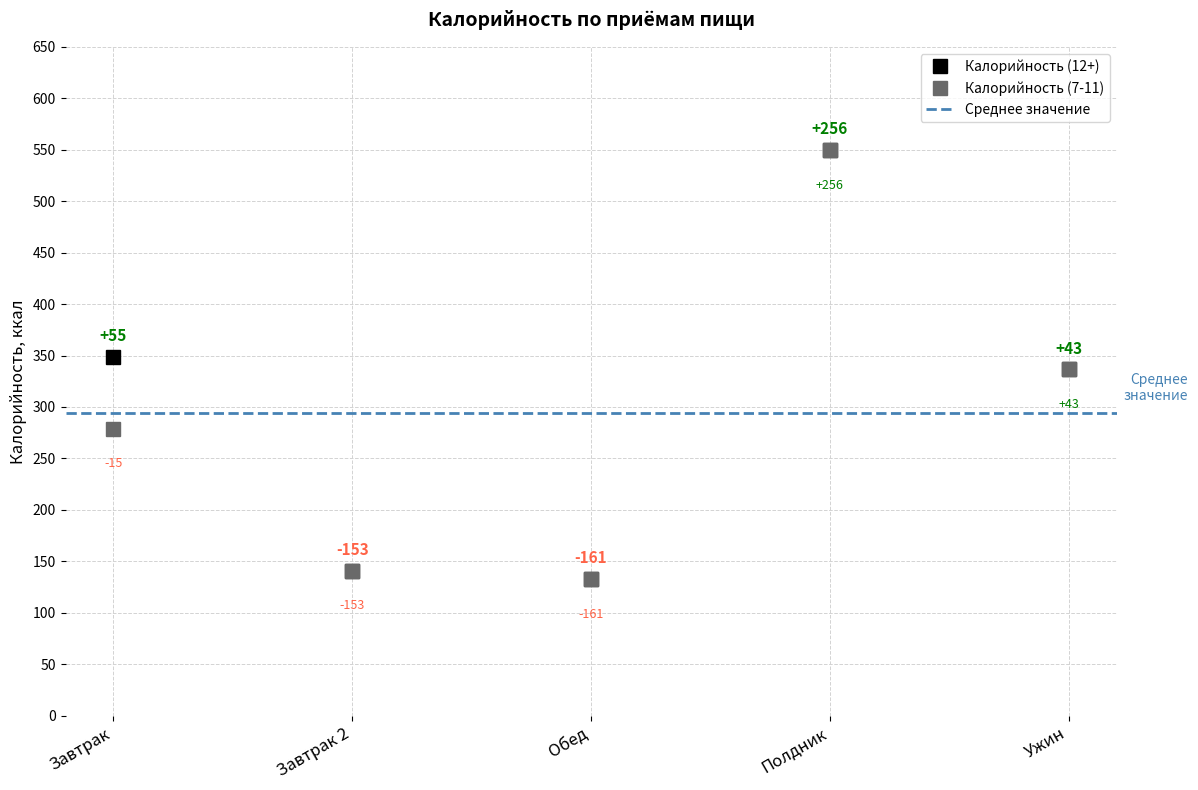

Reading left to right, extract all data points from this chart.

Калорийность (12+): 349	141	133	550	337
Калорийность (7-11): 279	141	133	550	337